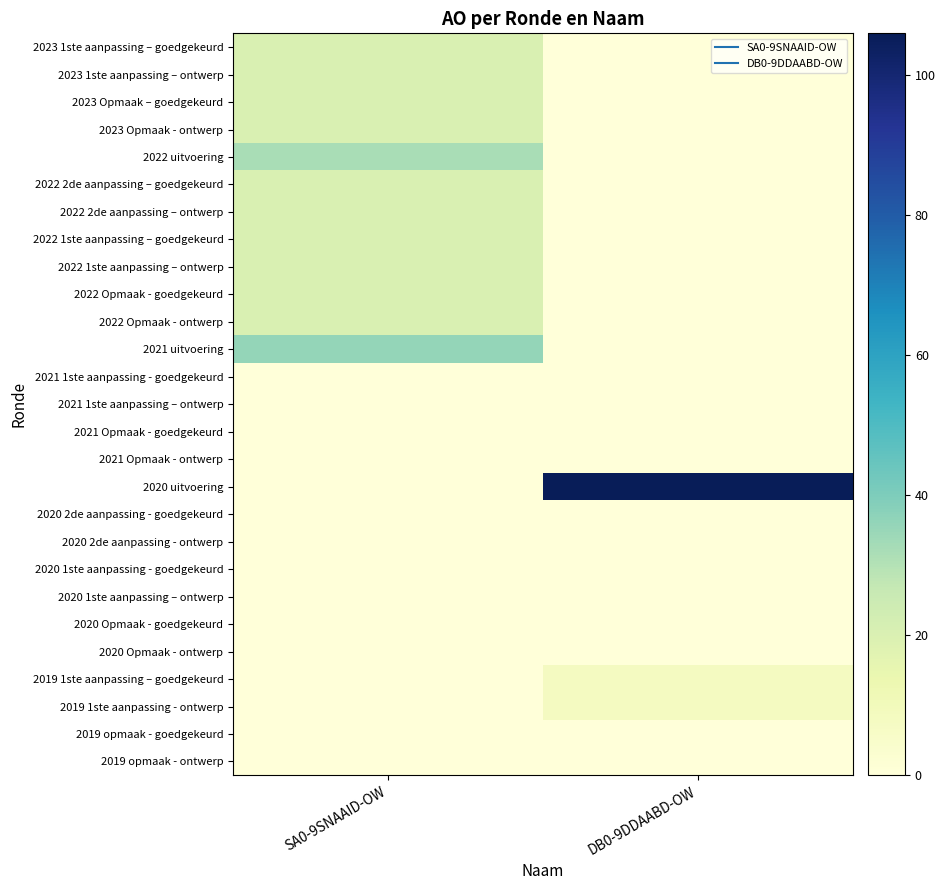

Reading right to left, transcribe all the data shown in this chart.

2023 1ste aanpassing – goedgekeurd: DB0-9DDAABD-OW=0	SA0-9SNAAID-OW=20
2023 1ste aanpassing – ontwerp: DB0-9DDAABD-OW=0	SA0-9SNAAID-OW=20
2023 Opmaak – goedgekeurd: DB0-9DDAABD-OW=0	SA0-9SNAAID-OW=20
2023 Opmaak - ontwerp: DB0-9DDAABD-OW=0	SA0-9SNAAID-OW=20
2022 uitvoering: DB0-9DDAABD-OW=0	SA0-9SNAAID-OW=32
2022 2de aanpassing – goedgekeurd: DB0-9DDAABD-OW=0	SA0-9SNAAID-OW=20
2022 2de aanpassing – ontwerp: DB0-9DDAABD-OW=0	SA0-9SNAAID-OW=20
2022 1ste aanpassing – goedgekeurd: DB0-9DDAABD-OW=0	SA0-9SNAAID-OW=20
2022 1ste aanpassing – ontwerp: DB0-9DDAABD-OW=0	SA0-9SNAAID-OW=20
2022 Opmaak - goedgekeurd: DB0-9DDAABD-OW=0	SA0-9SNAAID-OW=20
2022 Opmaak - ontwerp: DB0-9DDAABD-OW=0	SA0-9SNAAID-OW=20
2021 uitvoering: DB0-9DDAABD-OW=0	SA0-9SNAAID-OW=36
2021 1ste aanpassing - goedgekeurd: DB0-9DDAABD-OW=0	SA0-9SNAAID-OW=0
2021 1ste aanpassing – ontwerp: DB0-9DDAABD-OW=0	SA0-9SNAAID-OW=0
2021 Opmaak - goedgekeurd: DB0-9DDAABD-OW=0	SA0-9SNAAID-OW=0
2021 Opmaak - ontwerp: DB0-9DDAABD-OW=0	SA0-9SNAAID-OW=0
2020 uitvoering: DB0-9DDAABD-OW=106	SA0-9SNAAID-OW=0
2020 2de aanpassing - goedgekeurd: DB0-9DDAABD-OW=0	SA0-9SNAAID-OW=0
2020 2de aanpassing - ontwerp: DB0-9DDAABD-OW=0	SA0-9SNAAID-OW=0
2020 1ste aanpassing - goedgekeurd: DB0-9DDAABD-OW=0	SA0-9SNAAID-OW=0
2020 1ste aanpassing – ontwerp: DB0-9DDAABD-OW=0	SA0-9SNAAID-OW=0
2020 Opmaak - goedgekeurd: DB0-9DDAABD-OW=0	SA0-9SNAAID-OW=0
2020 Opmaak - ontwerp: DB0-9DDAABD-OW=0	SA0-9SNAAID-OW=0
2019 1ste aanpassing – goedgekeurd: DB0-9DDAABD-OW=8	SA0-9SNAAID-OW=0
2019 1ste aanpassing - ontwerp: DB0-9DDAABD-OW=8	SA0-9SNAAID-OW=0
2019 opmaak - goedgekeurd: DB0-9DDAABD-OW=0	SA0-9SNAAID-OW=0
2019 opmaak - ontwerp: DB0-9DDAABD-OW=0	SA0-9SNAAID-OW=0